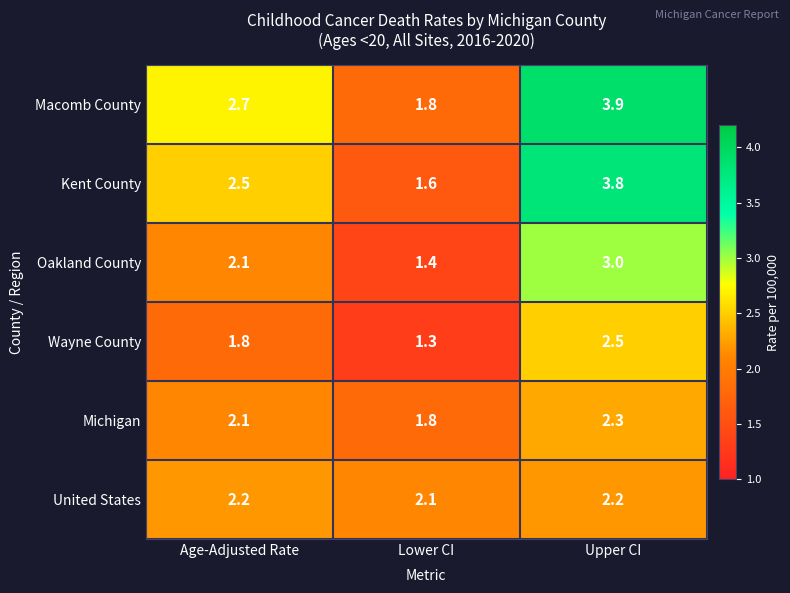

At which category does the chart reach its minimum across all series?

Lower CI